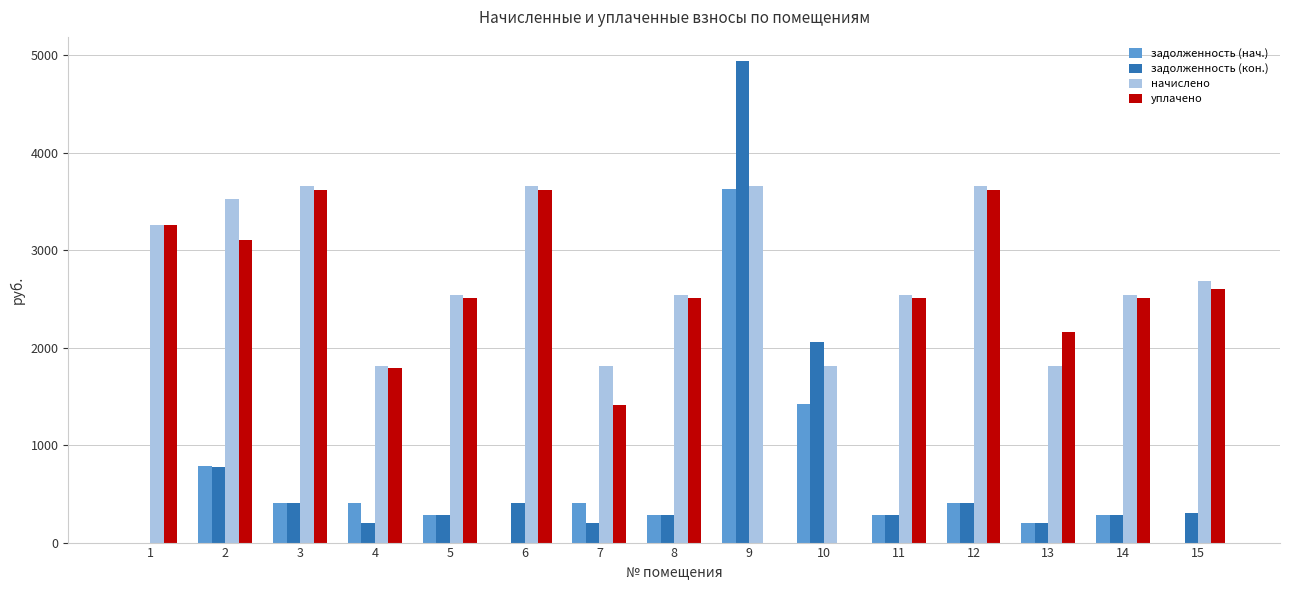

Where is уплачено nearest to the value 1810?

4